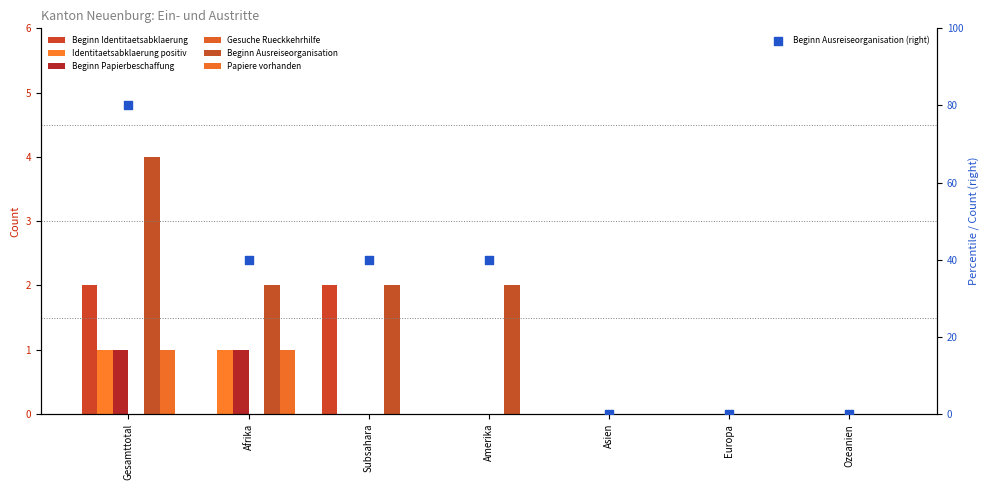

At which category is the sum across all series the highest?

Gesamttotal